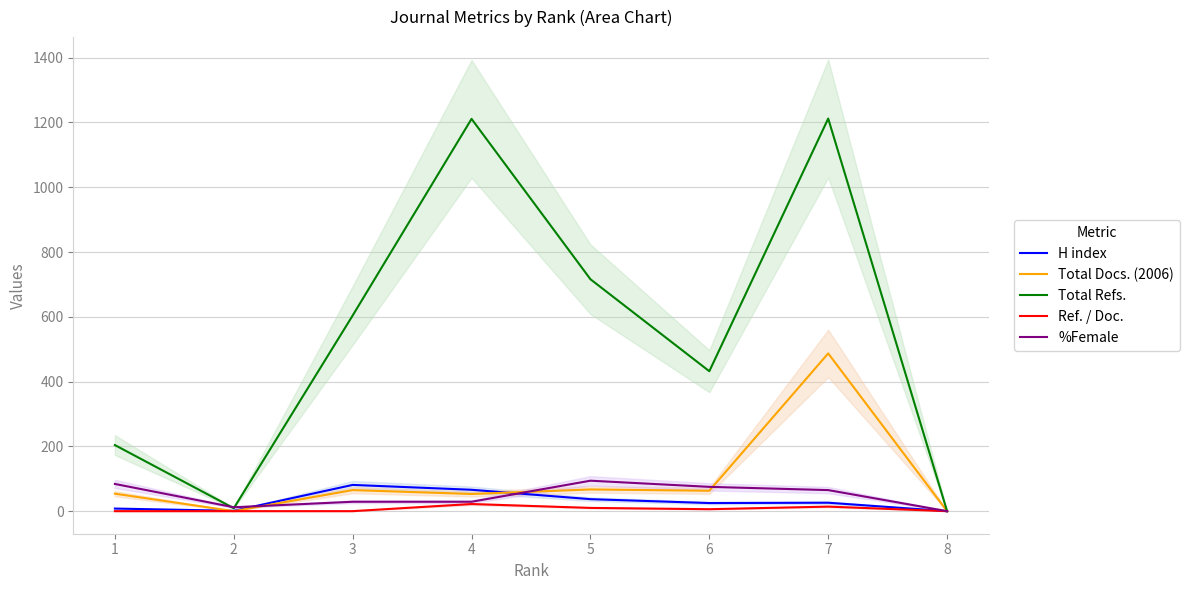

Is this an area chart (filled region under the line)?

No